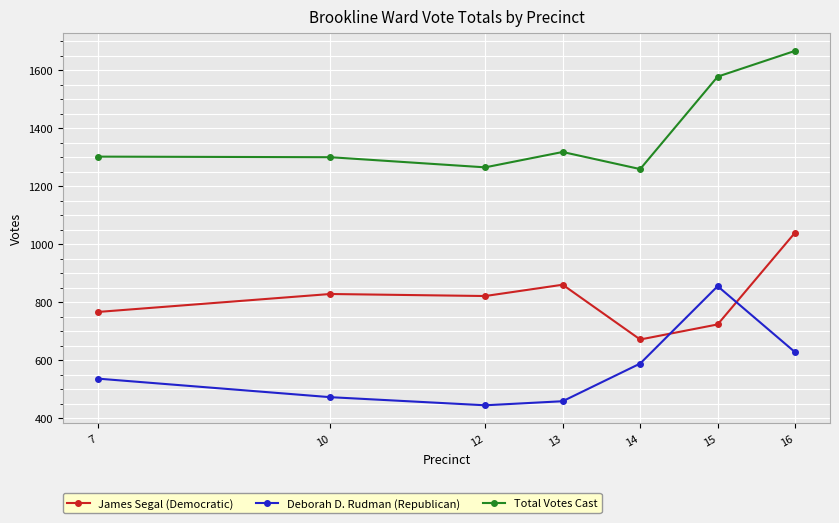

How many lines are shown in the chart?

3